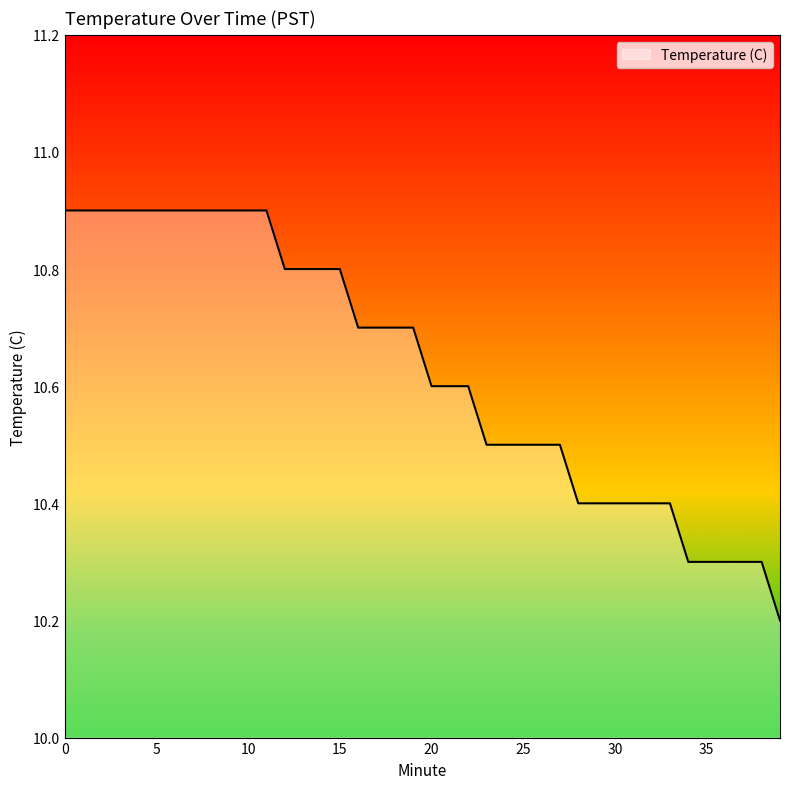

What is the minimum value shown in the chart?

10.2